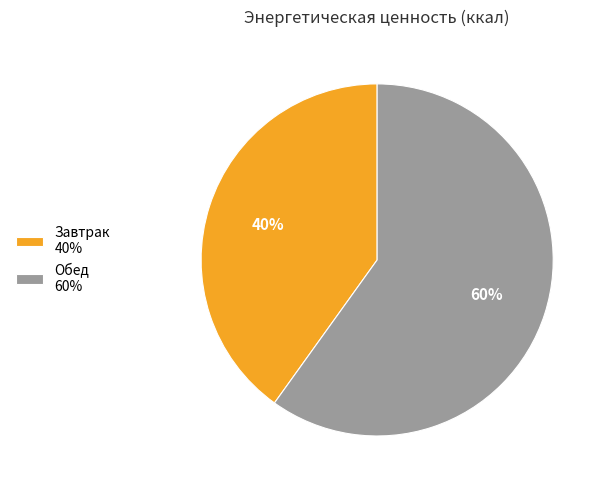

What is the largest slice in the pie chart?

Обед